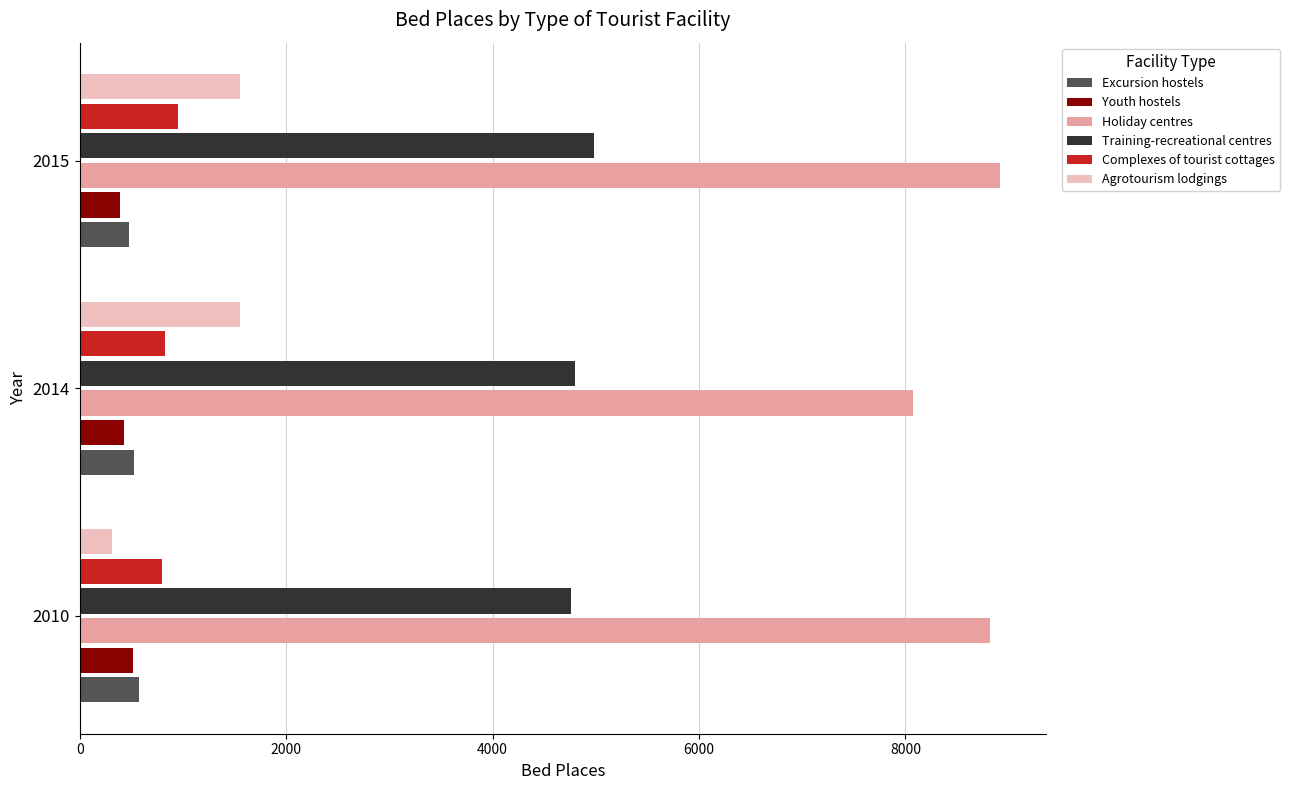

The Training-recreational centres series shows 4986 at 2015. True or false?

True